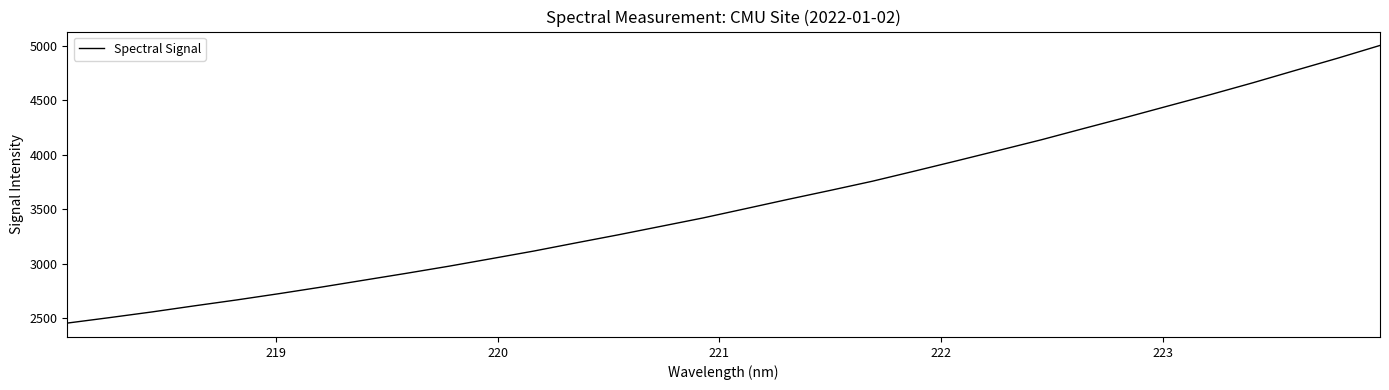

What is the smallest value displayed?

2457.3